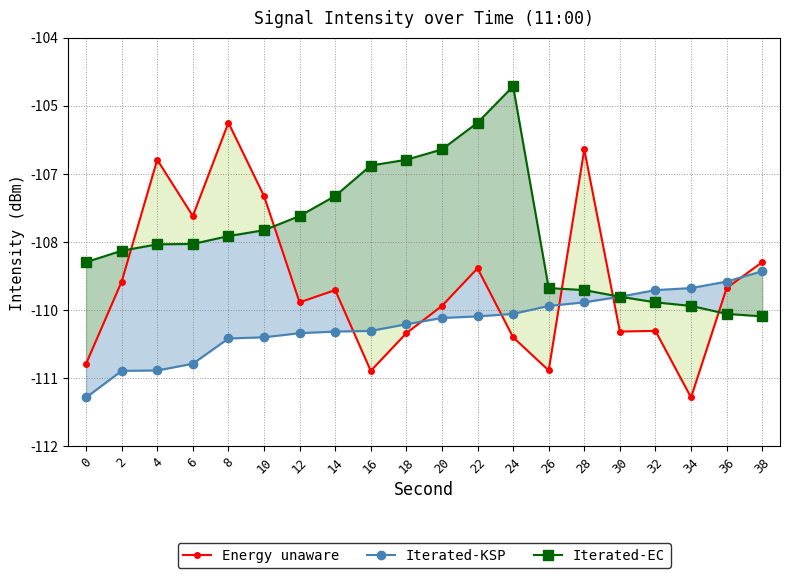

Between 30 and 22, which is larger?

22